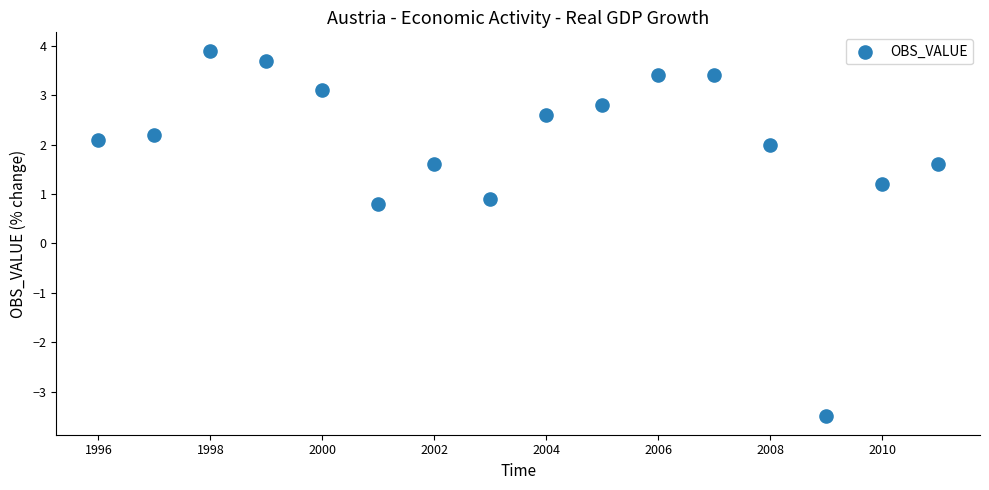

What is the range of Y values (max minus min)?

7.4